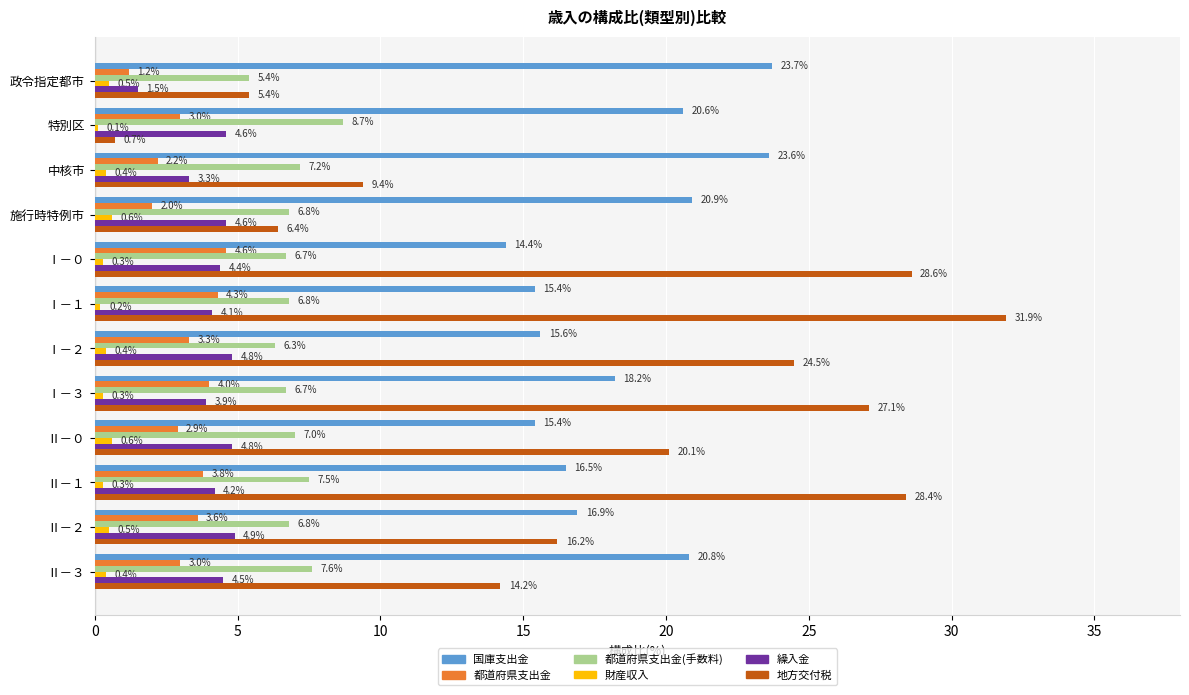

What is the maximum value for 繰入金?

4.9